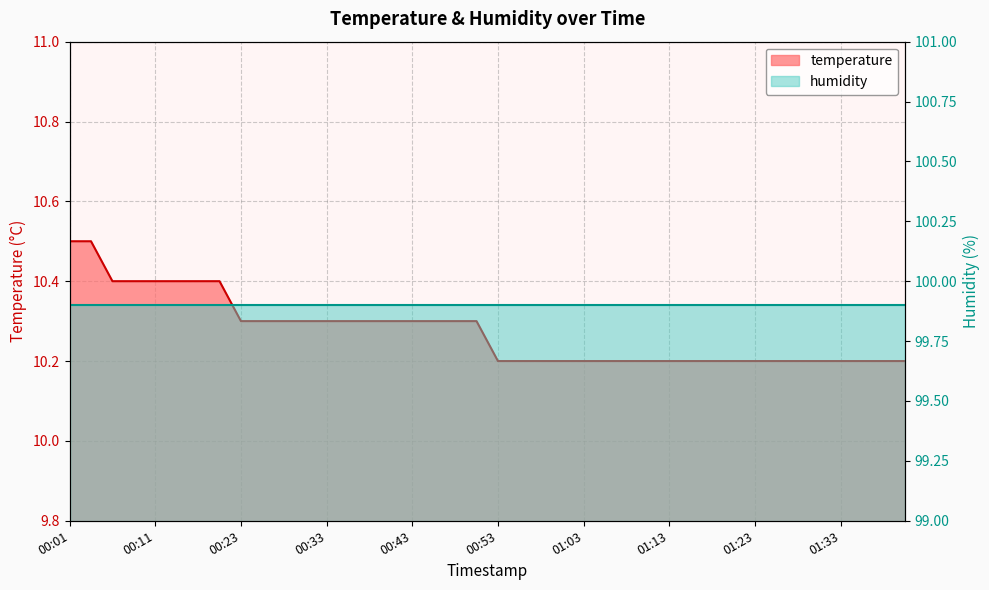

What is the value of the 16th point from the left?

10.3